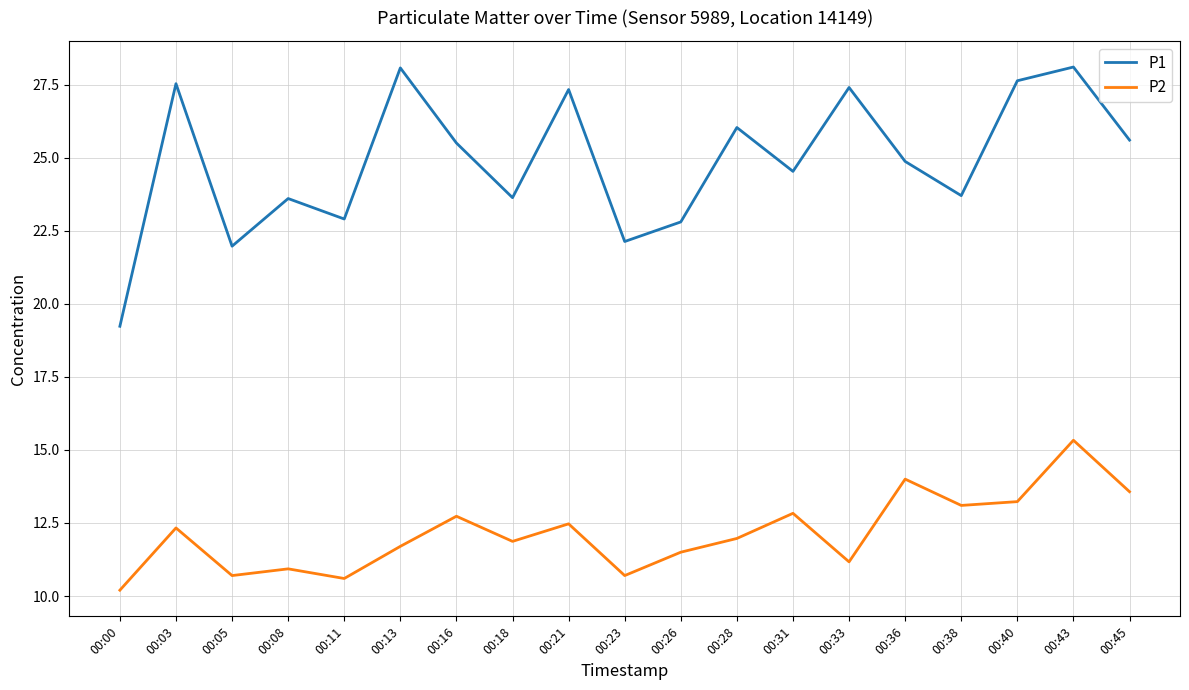

What is the difference between the highest and lowest values at 00:40?

14.4